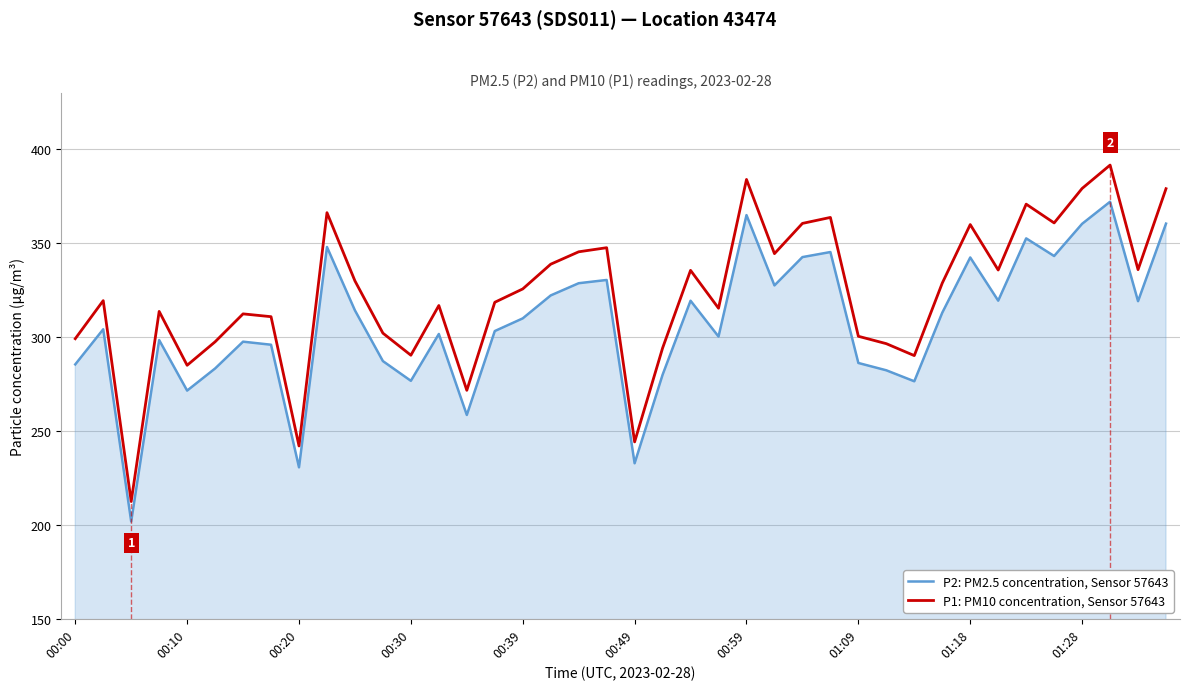

True or false: P1: PM10 concentration, Sensor 57643 has a value of 543.8 at 18.

False